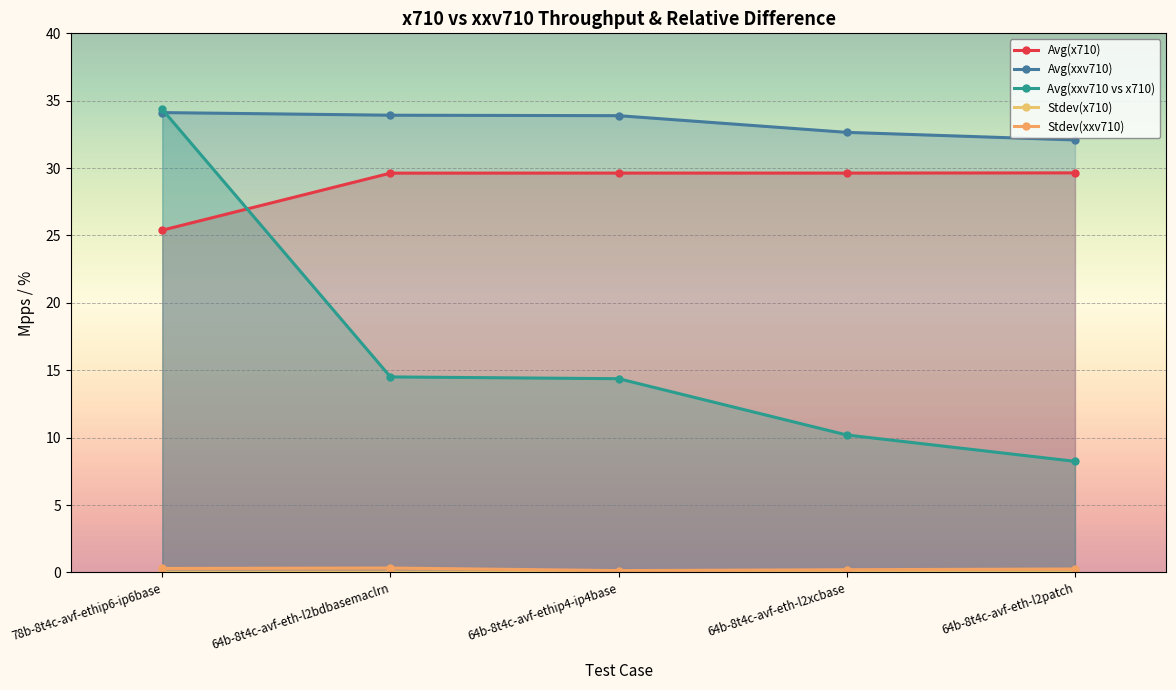

Is it true that Avg(x710) equals 25.4 at 78b-8t4c-avf-ethip6-ip6base?

True